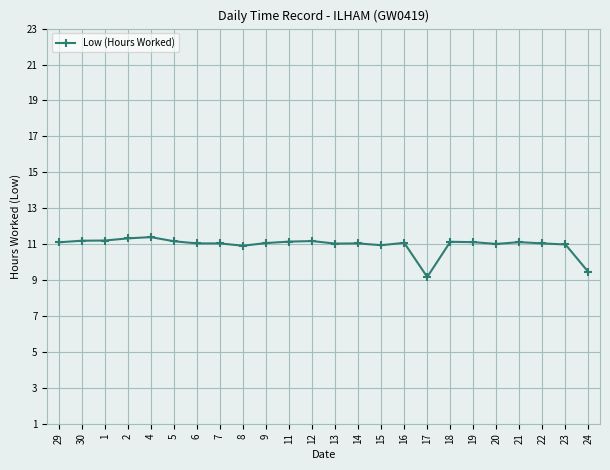

Approximately how many times larger is the value at 29 compared to 2?

1.0